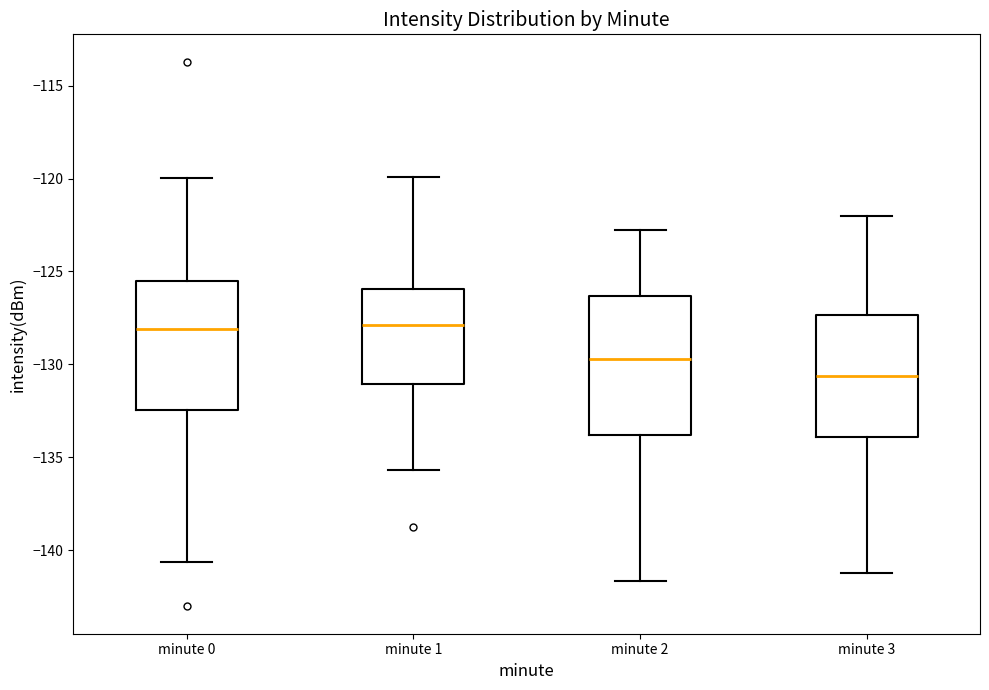

Reading left to right, transcribe this box plot: for each box, give where its median line is, the range the box spans, and where its two whiskers end, as read against the y-axis. The values are not printed on the chart, so give them approximately, as read against the axis.

minute 0: median -128.0, box -132.5 to -125.5, whiskers -140.5 to -120.0
minute 1: median -128.0, box -131.0 to -126.0, whiskers -135.5 to -120.0
minute 2: median -129.5, box -134.0 to -126.5, whiskers -141.5 to -123.0
minute 3: median -130.5, box -134.0 to -127.5, whiskers -141.0 to -122.0